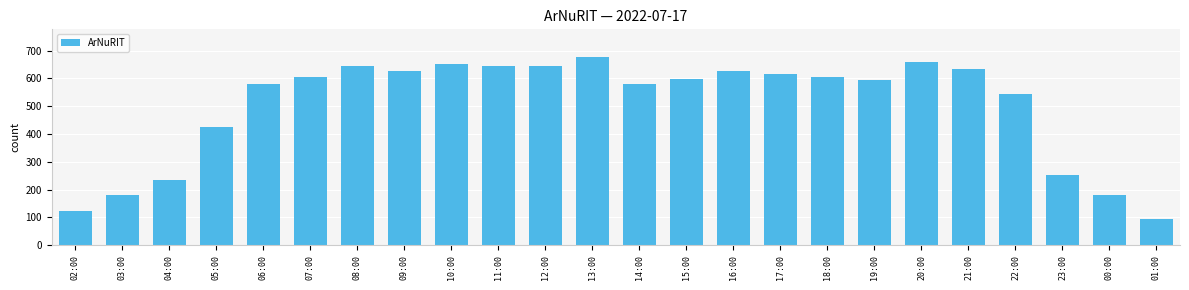

True or false: the data shows 606 at 07:00.

True